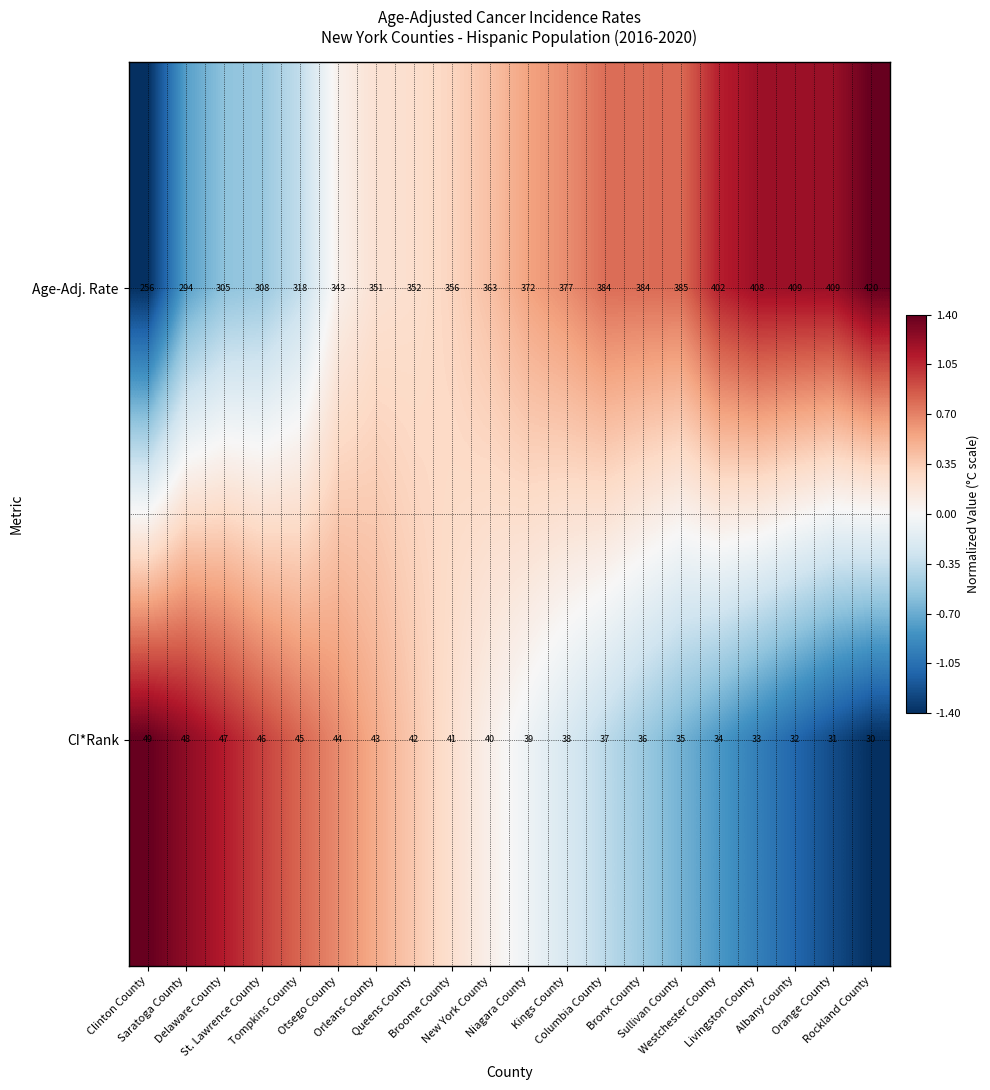

What is the sum of all Age-Adj. Rate values?

7196